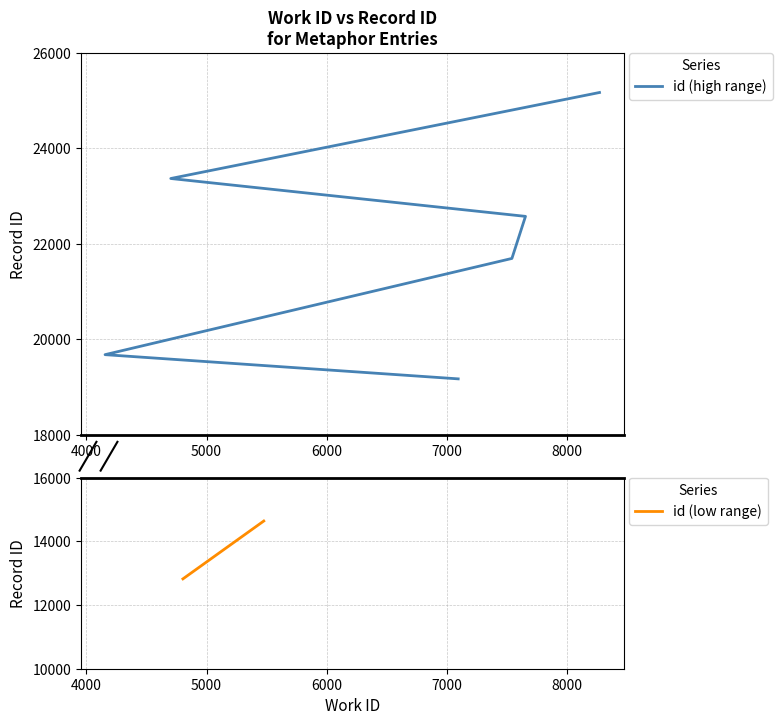

What is the approximate value of work_id at 5476?

5476